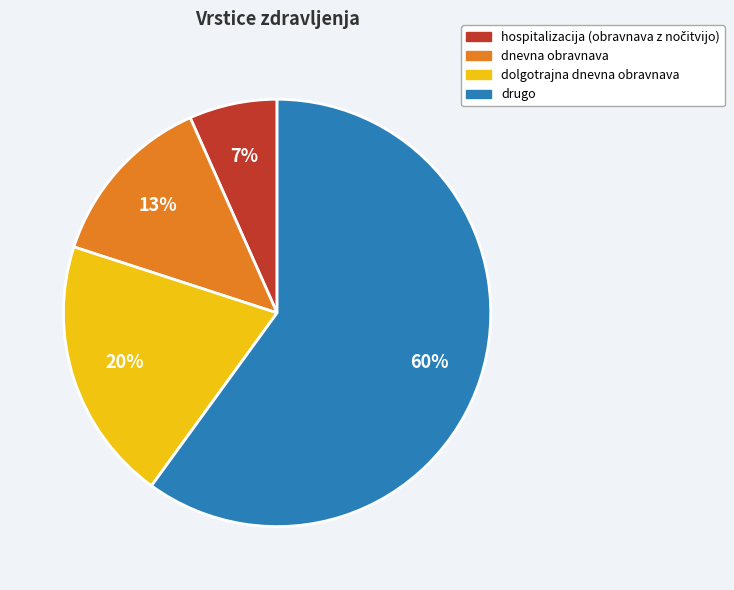

Does drugo represent more than half of the total?

Yes